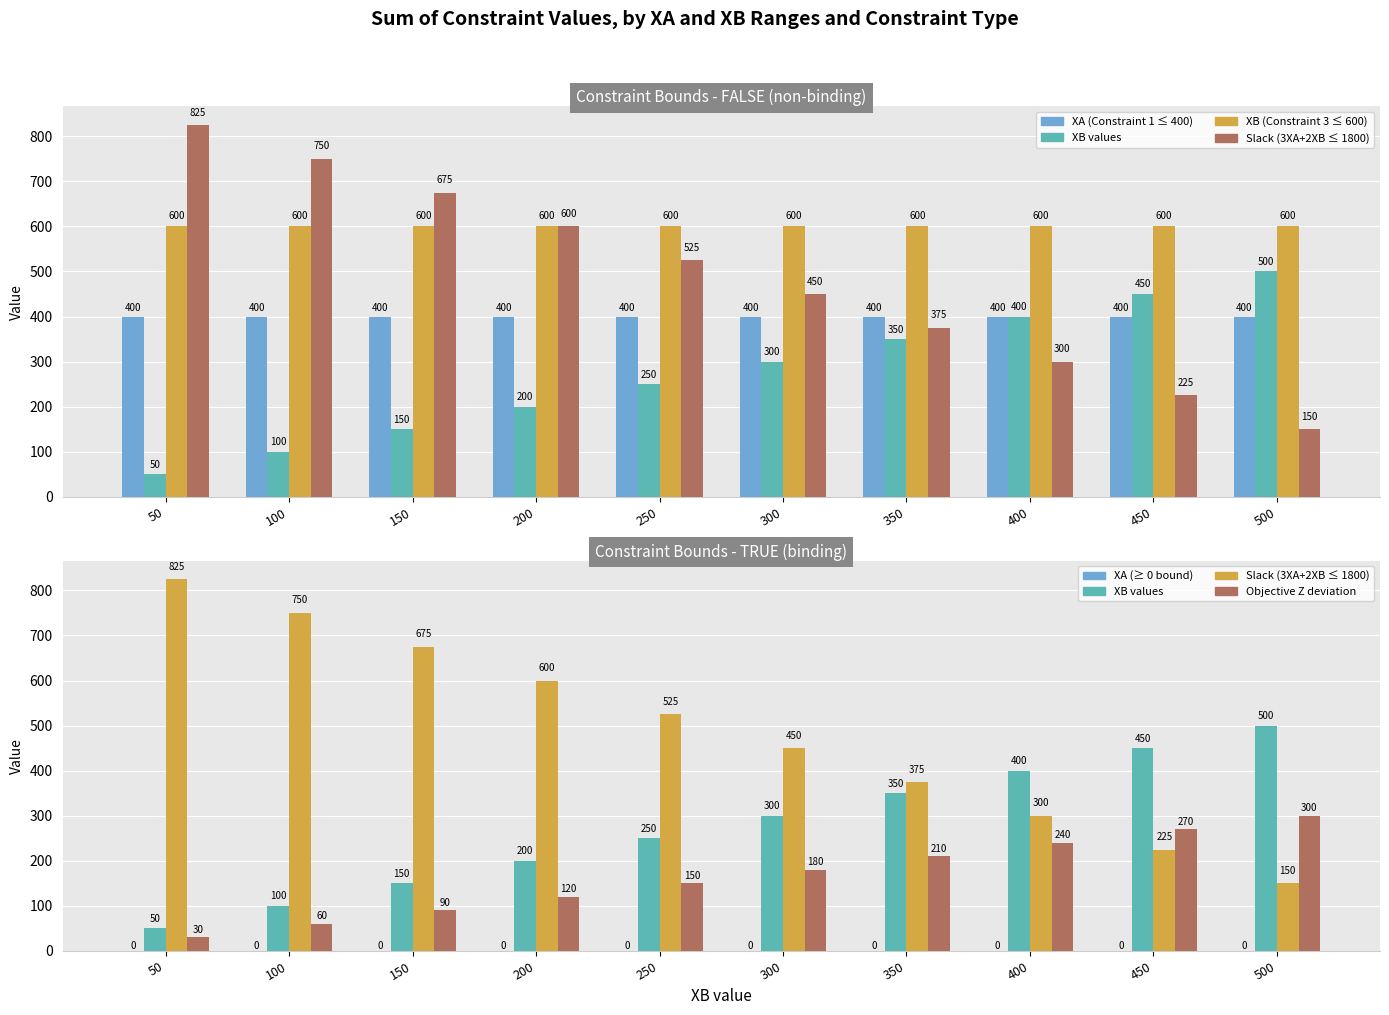

Are the bars horizontal?

No